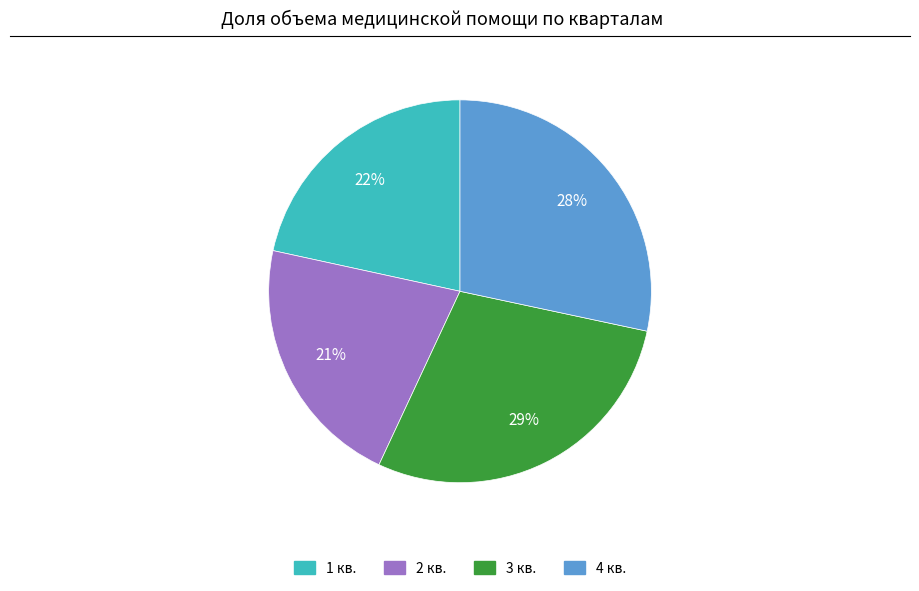

To the nearest percent, what is the average slice percentage?

25%